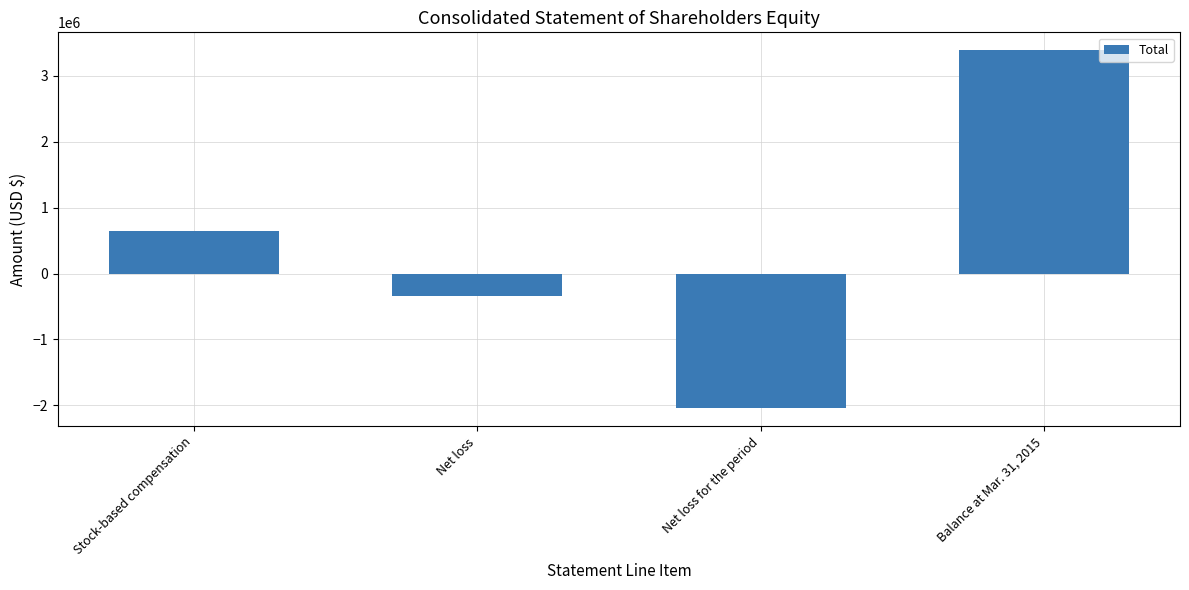

Does the chart contain stacked bars?

No